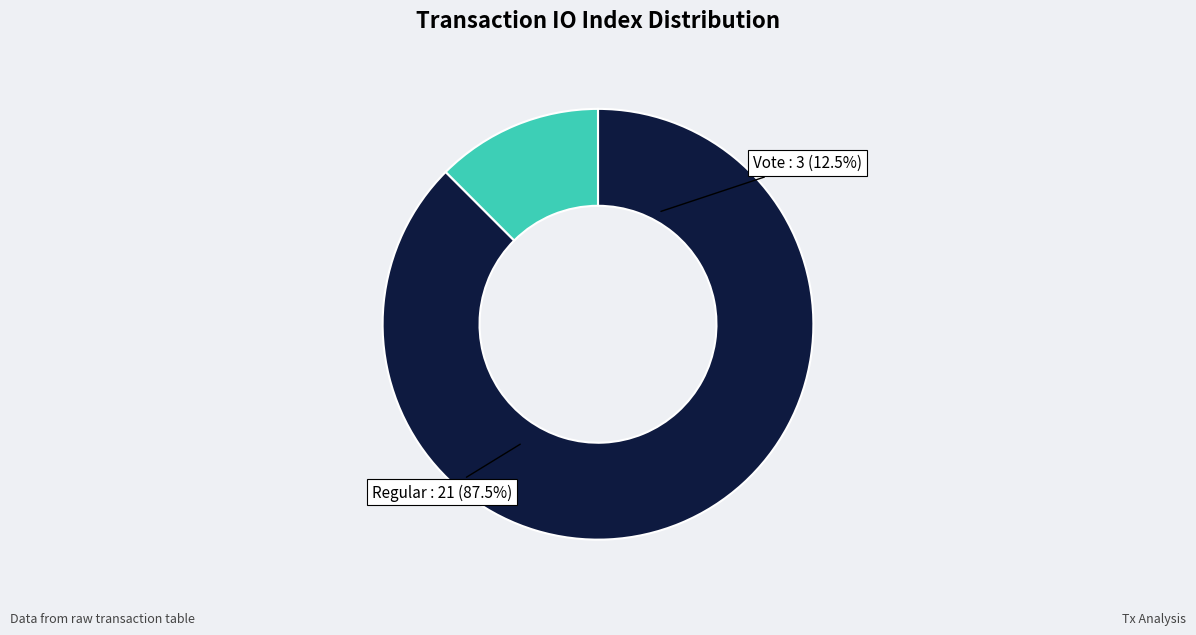

To the nearest percent, what is the difference between the largest and smallest slice percentages?

75%